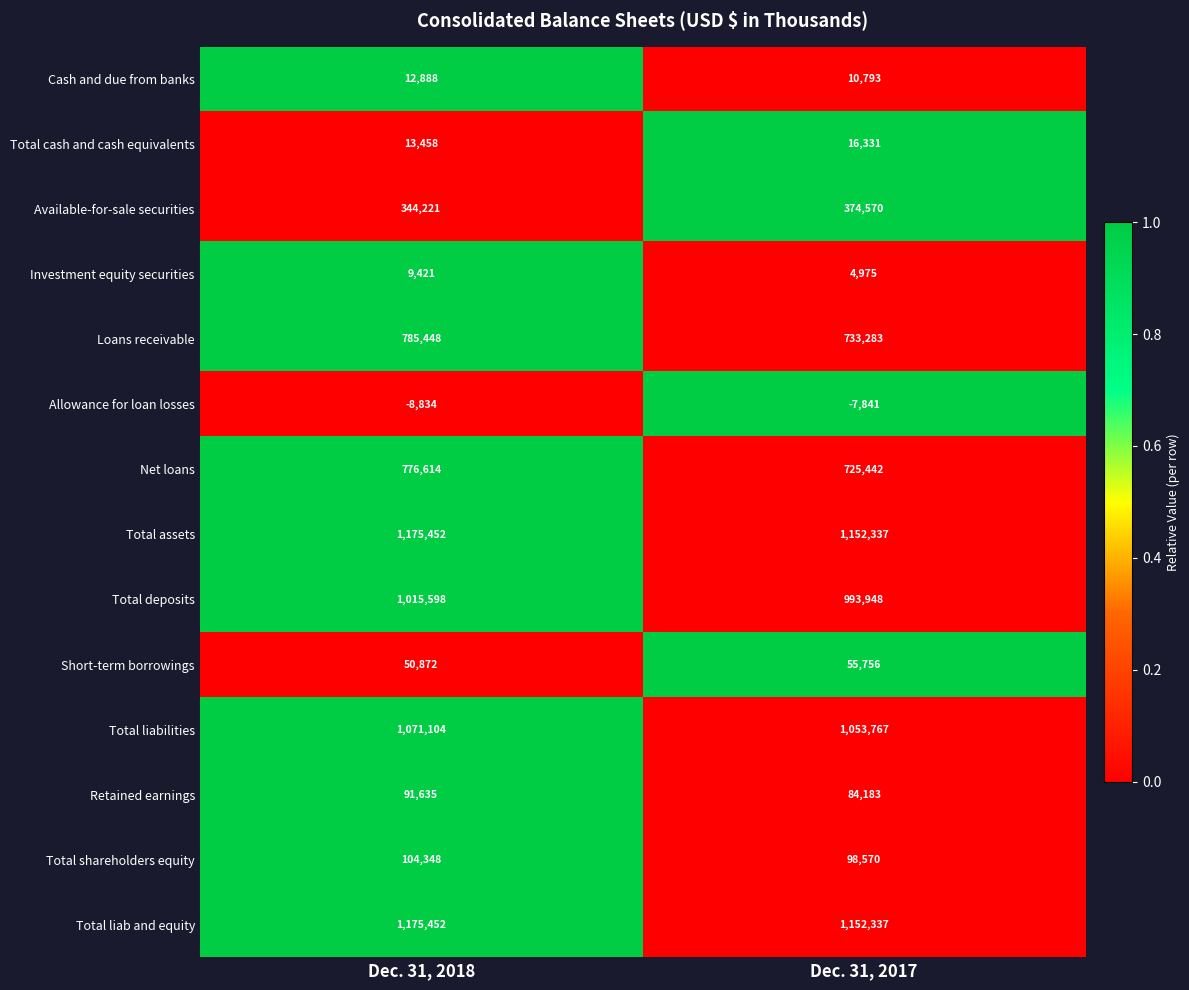

Reading right to left, extract all data points from this chart.

Cash and due from banks: 10793	12888
Total cash and cash equivalents: 16331	13458
Available-for-sale securities: 374570	344221
Investment equity securities: 4975	9421
Loans receivable: 733283	785448
Allowance for loan losses: -7841	-8834
Net loans: 725442	776614
Total assets: 1152337	1175452
Total deposits: 993948	1015598
Short-term borrowings: 55756	50872
Total liabilities: 1053767	1071104
Retained earnings: 84183	91635
Total shareholders equity: 98570	104348
Total liab and equity: 1152337	1175452